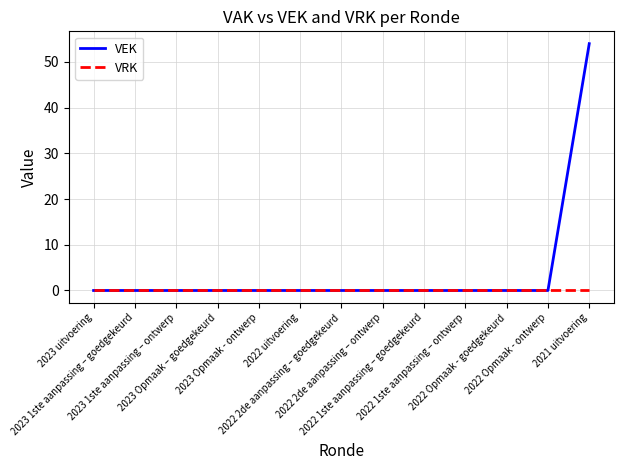

Rank the series by their average value, from lowest to highest.

VRK, VEK